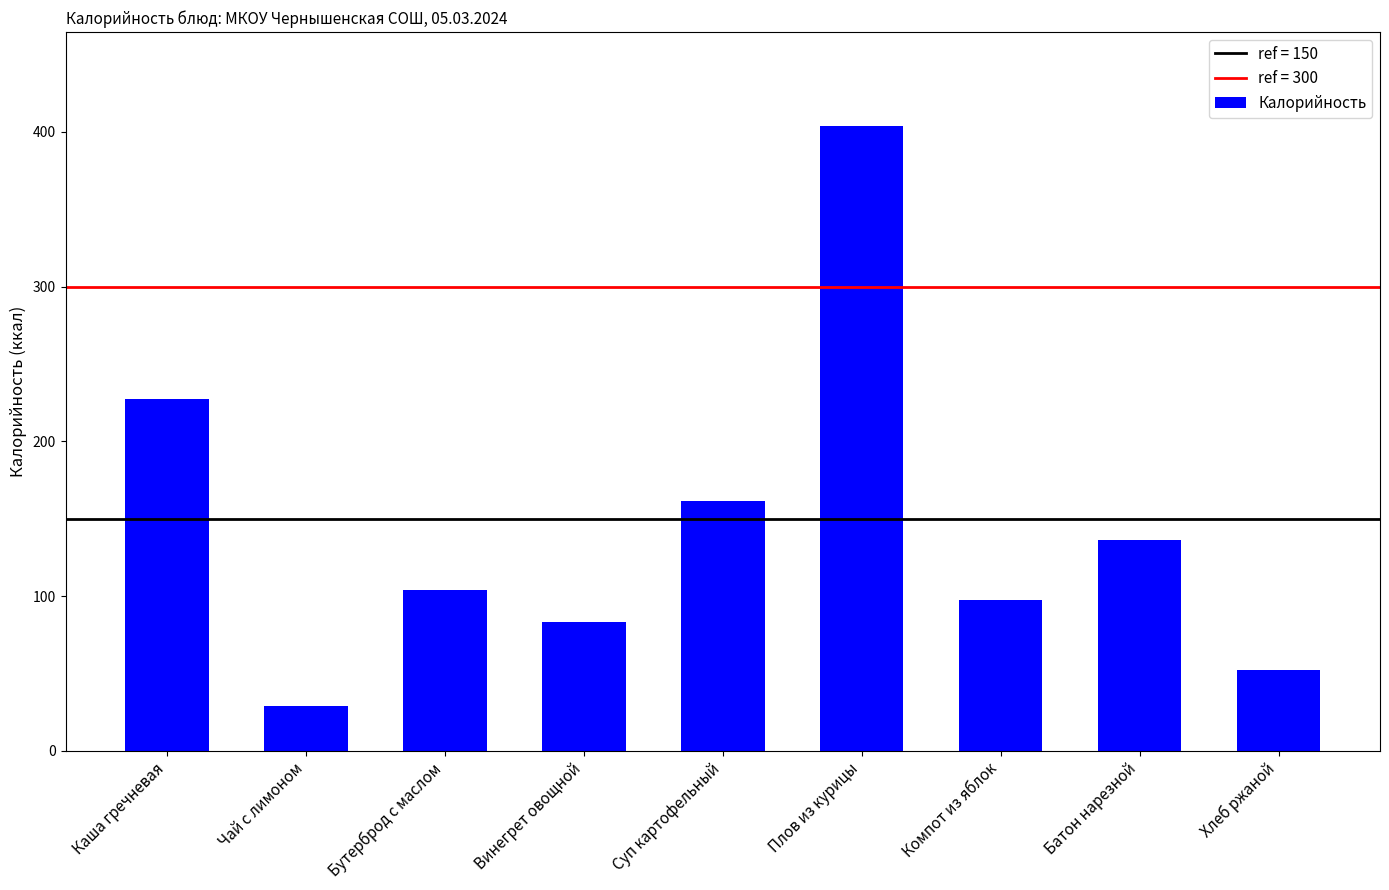

Rank the categories by value from highest to lowest.

Плов из курицы, Каша гречневая, Суп картофельный, Батон нарезной, Бутерброд с маслом, Компот из яблок, Винегрет овощной, Хлеб ржаной, Чай с лимоном